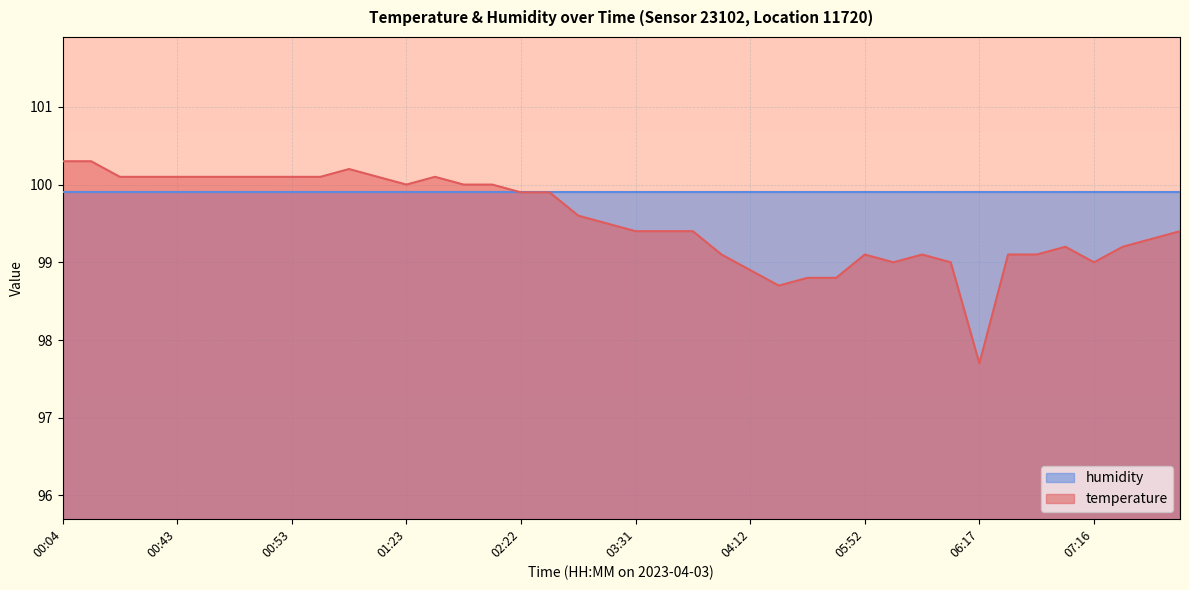

Reading right to left, list all the values displayed in this chart.

99.4	99.3	99.2	99.0	99.2	99.1	99.1	97.7	99.0	99.1	99.0	99.1	98.8	98.8	98.7	98.9	99.1	99.4	99.4	99.4	99.5	99.6	99.9	99.9	100.0	100.0	100.1	100.0	100.1	100.2	100.1	100.1	100.1	100.1	100.1	100.1	100.1	100.1	100.3	100.3